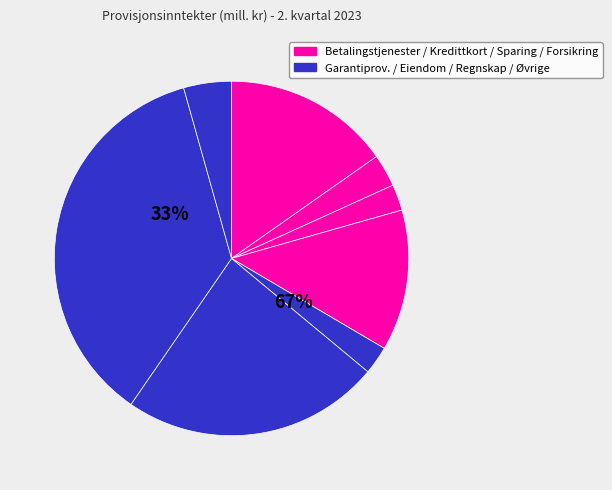

Is there a majority slice in this chart?

No